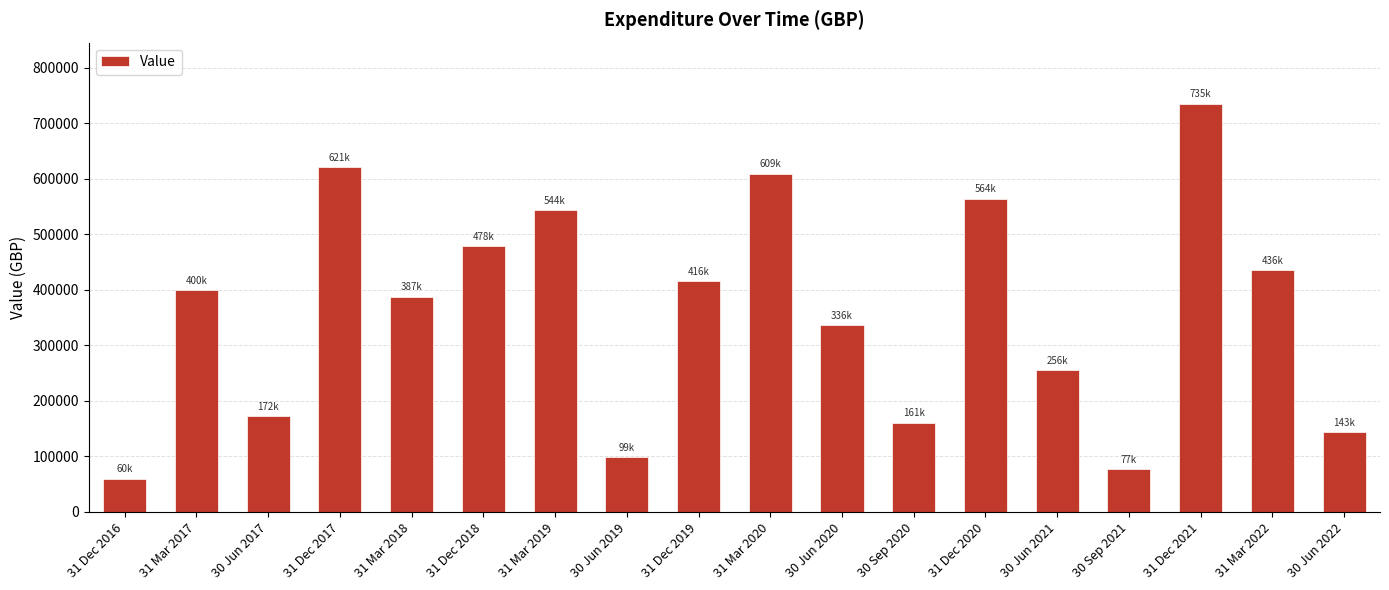

What is the sum of the values at 30 Jun 2020 and 31 Dec 2018?

814886.8